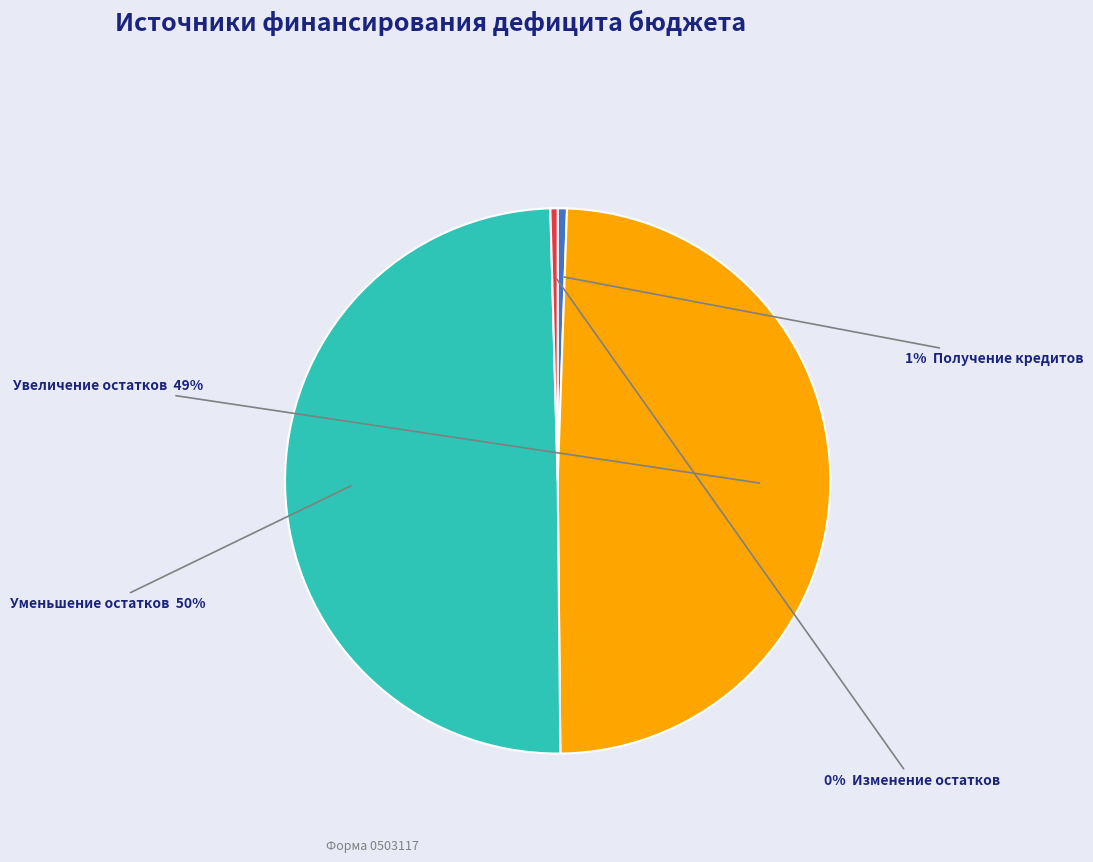

To the nearest percent, what is the average slice percentage?

25%